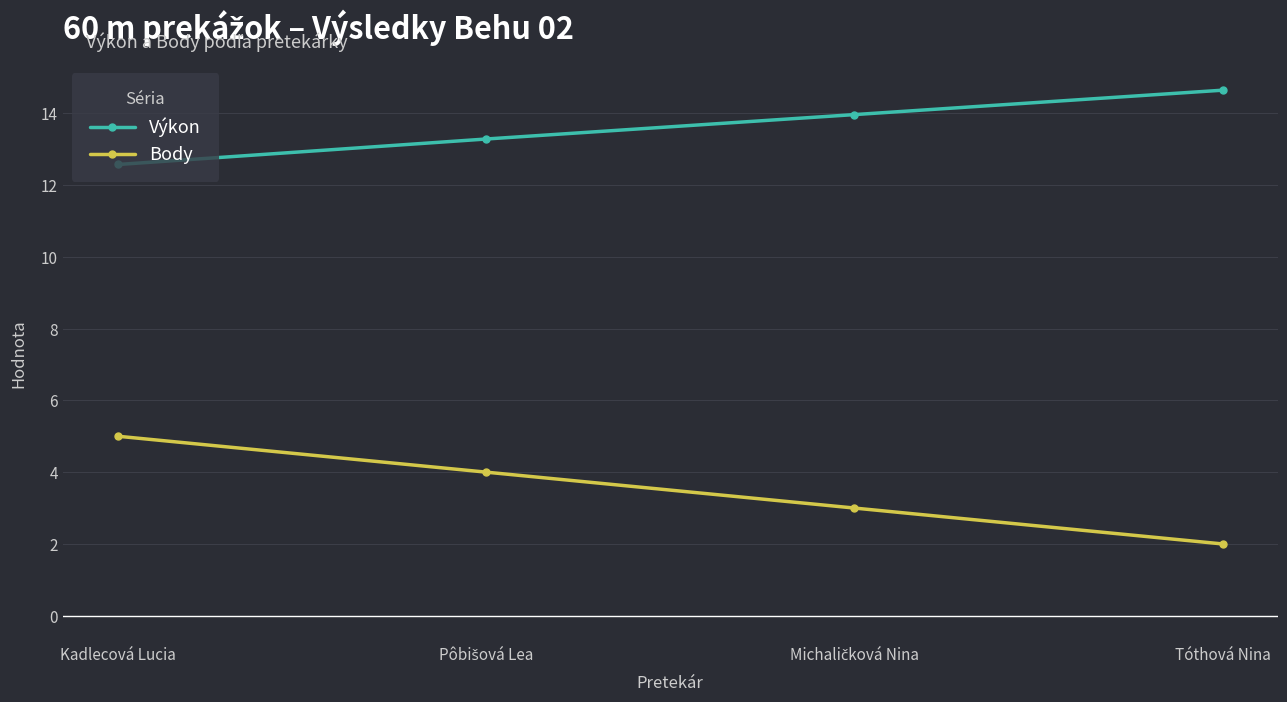

True or false: Body has a value of 6.5 at Kadlecová Lucia.

False